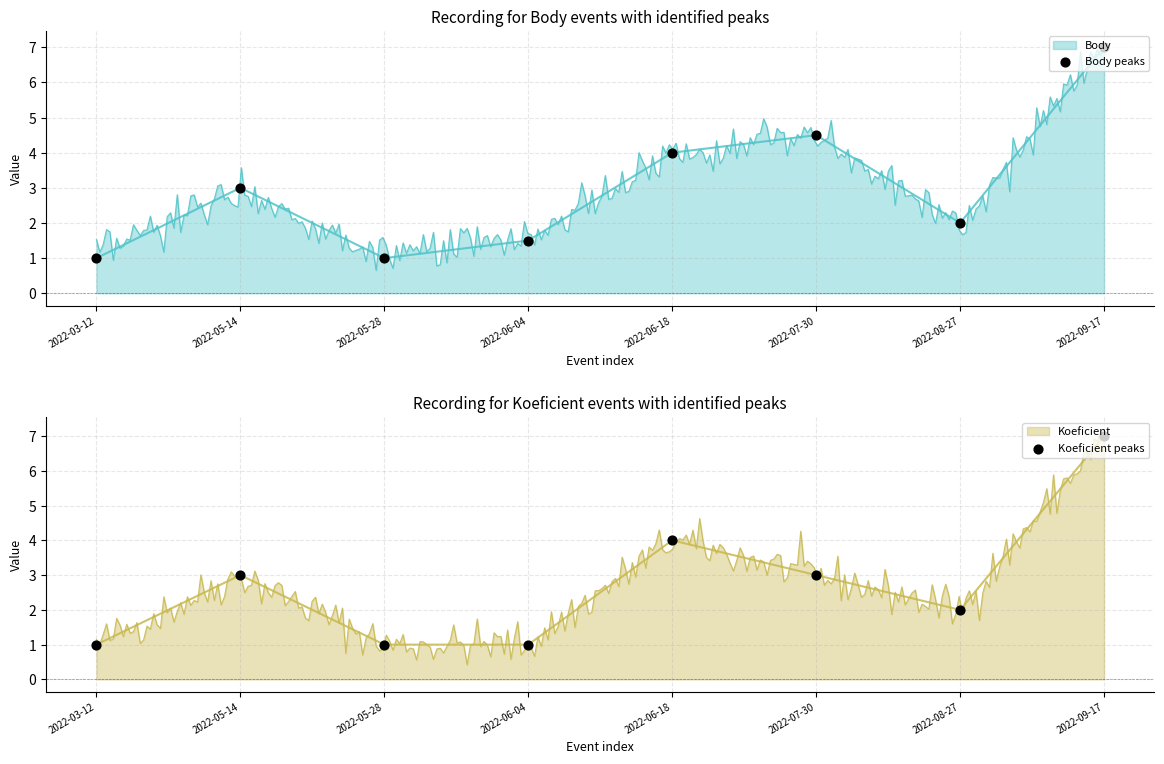

Is the value of Body peaks at 2022-09-17 greater than the value of Koeficient peaks at 2022-06-18?

Yes